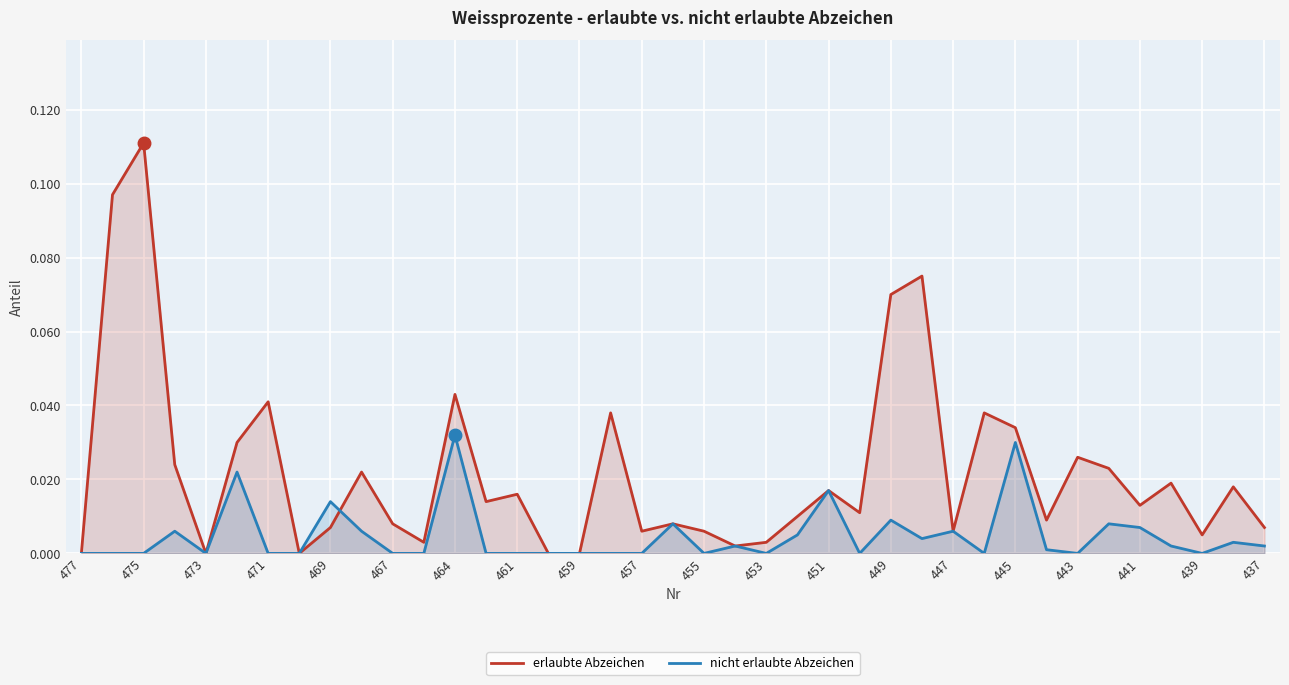

Rank the series by their average value, from lowest to highest.

nicht erlaubte Abzeichen, erlaubte Abzeichen